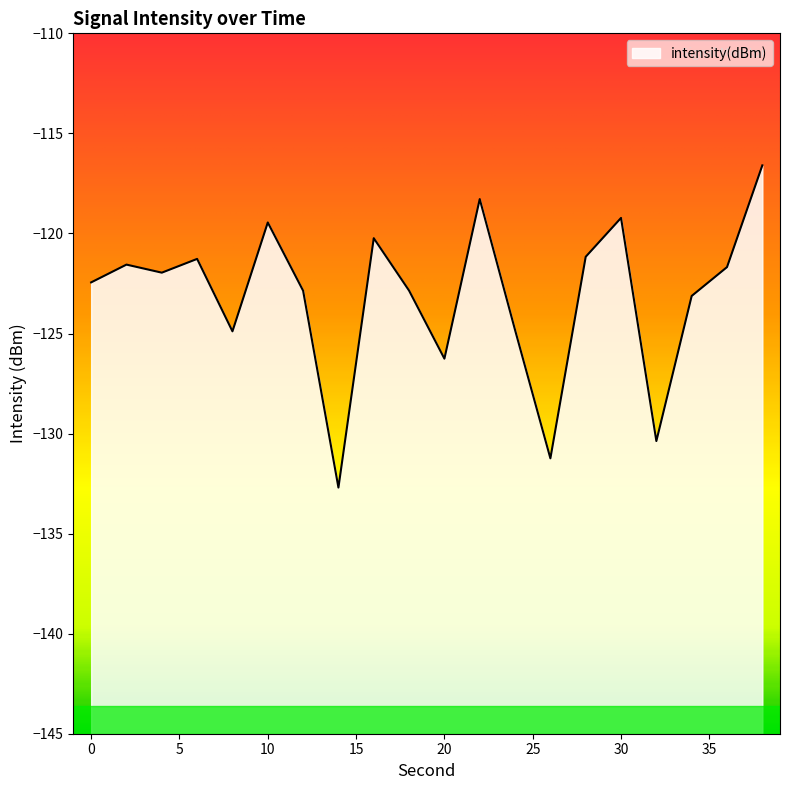

Where is the data nearest to the value -124?

24